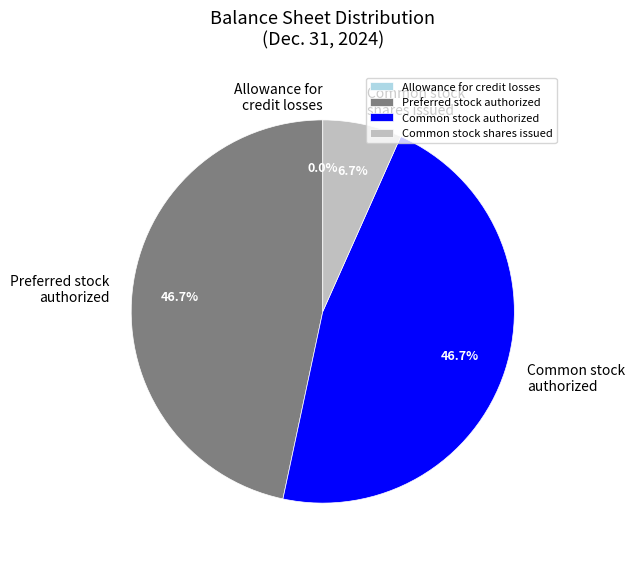

Is there any slice that represents more than half of the pie?

No